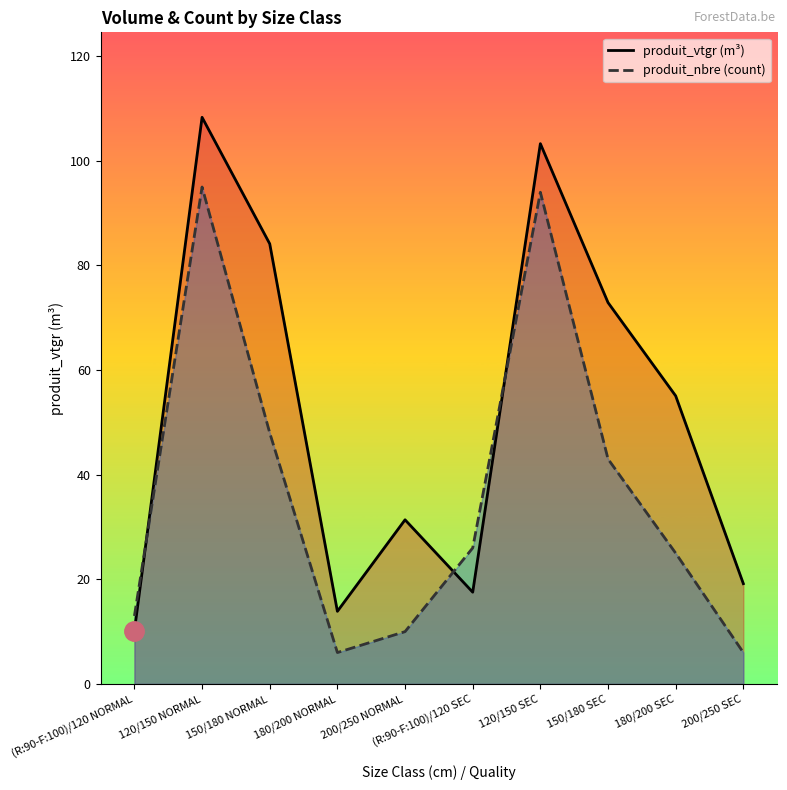

How many times do produit_vtgr and produit_nbre cross each other?

3